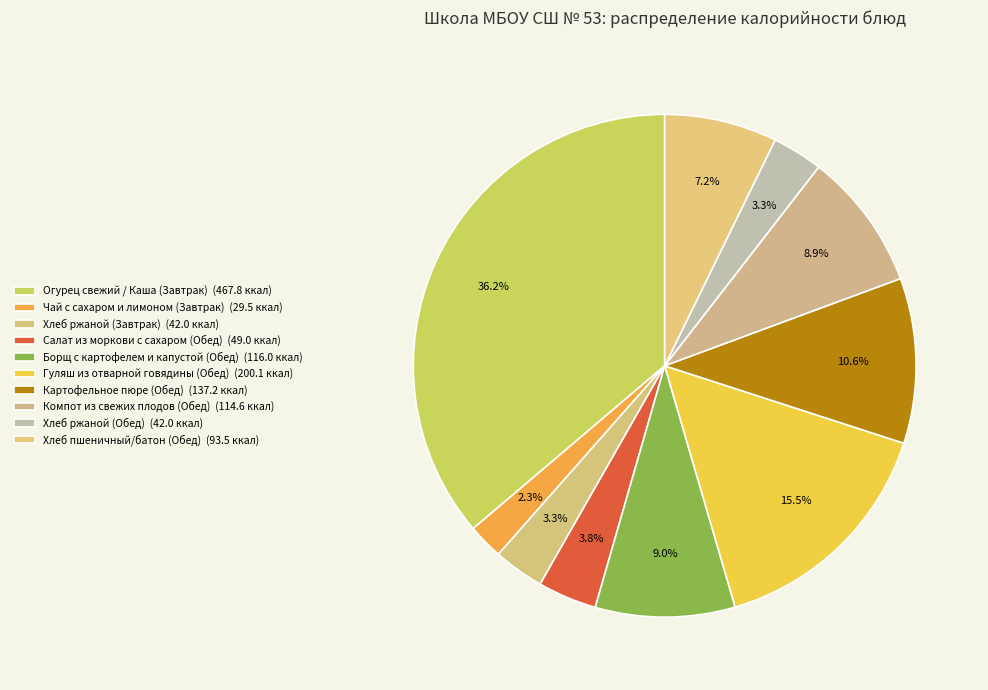

True or false: Хлеб ржаной (Завтрак) accounts for 3% of the total.

True